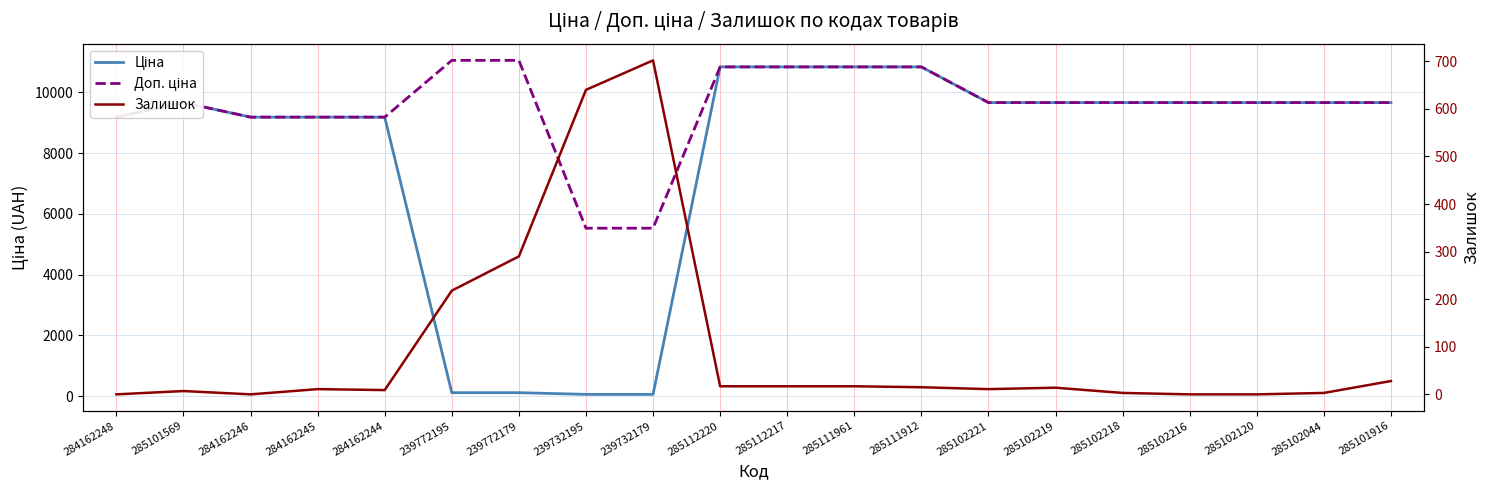

True or false: Доп. ціна has a value of 9664.7 at 285101569.

True